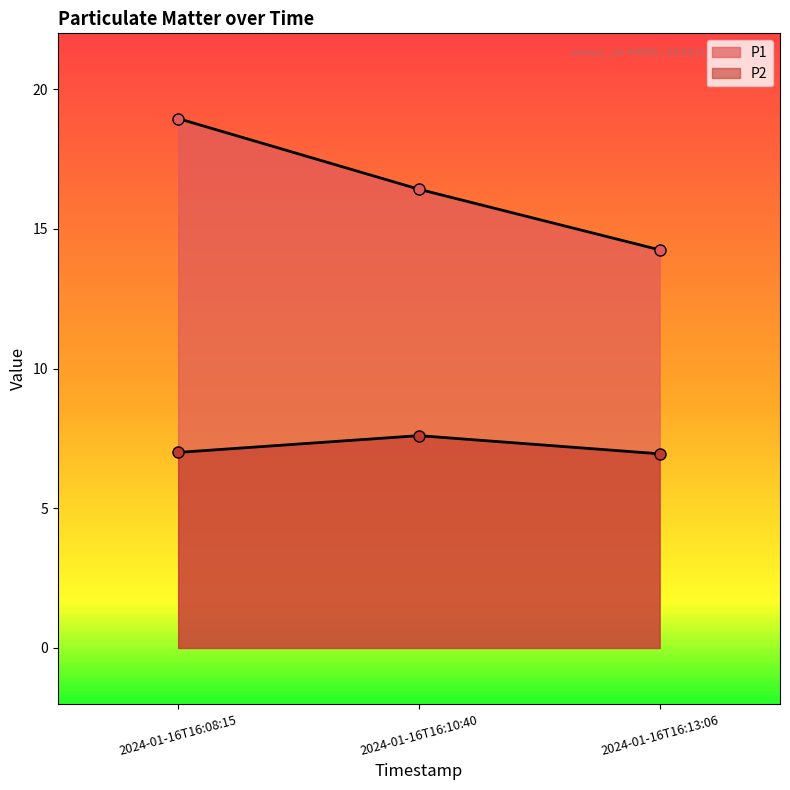

How many data points in P1 are less than 16?

1